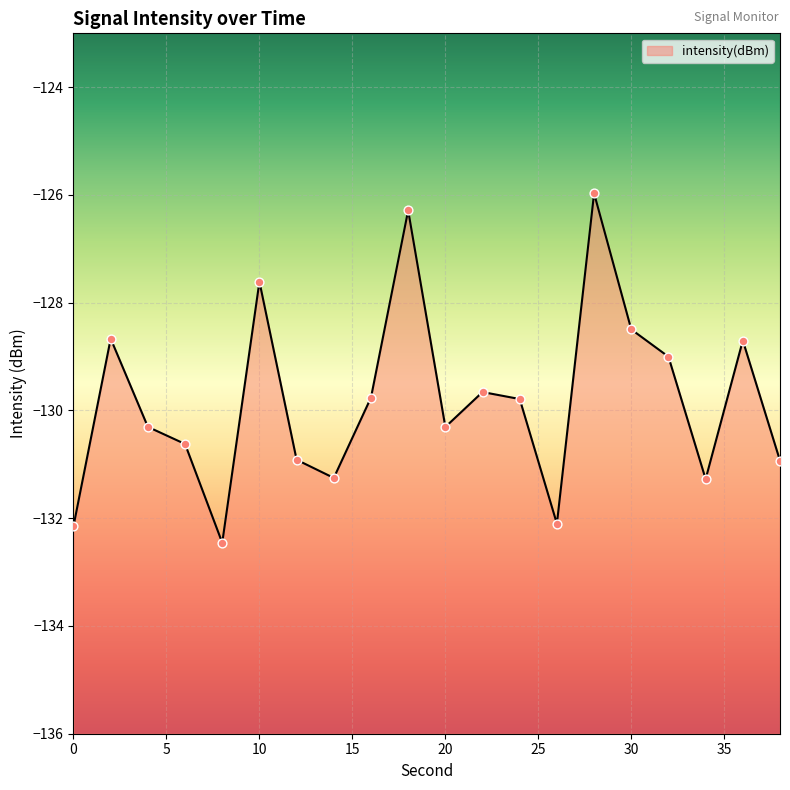

What is the change in value from 10 to 22?

-2.0